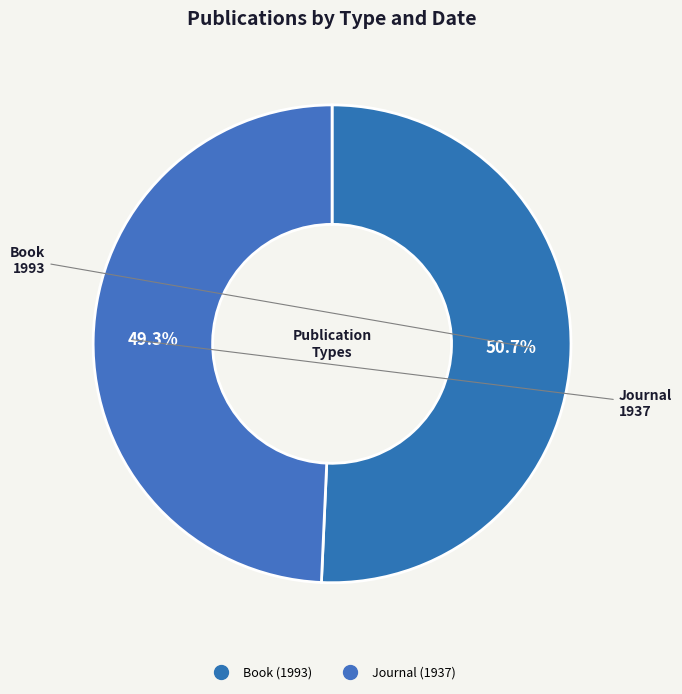

The Journal (1937) slice represents 49% of the pie. True or false?

True